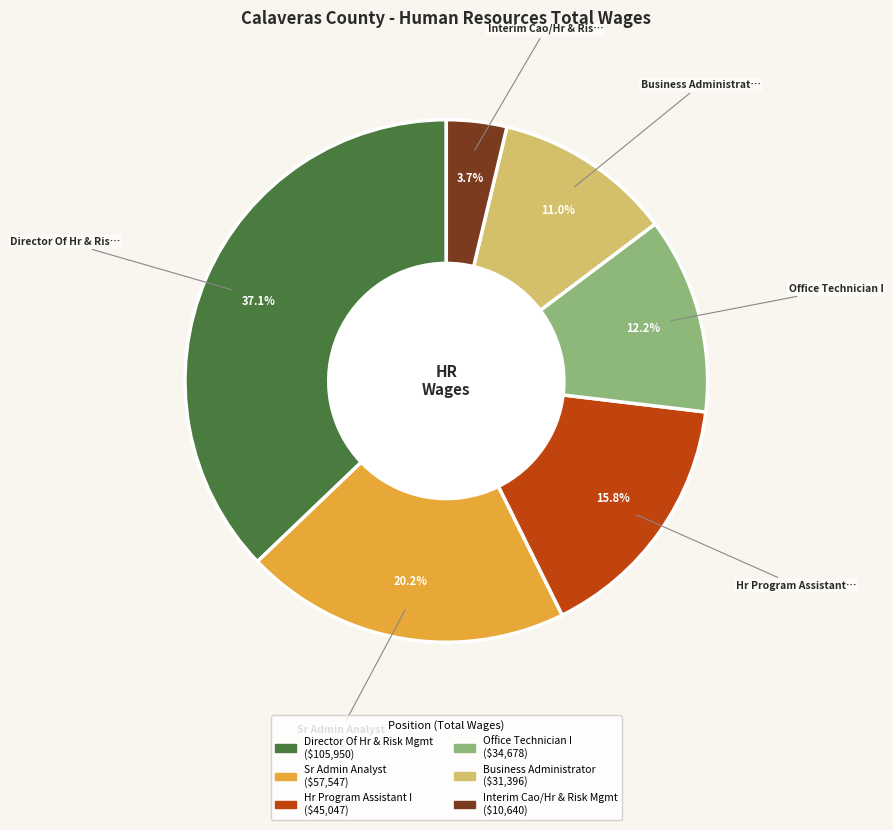

To the nearest percent, what is the combined percentage of Business Administrator and Director Of Hr & Risk Mgmt?

48%